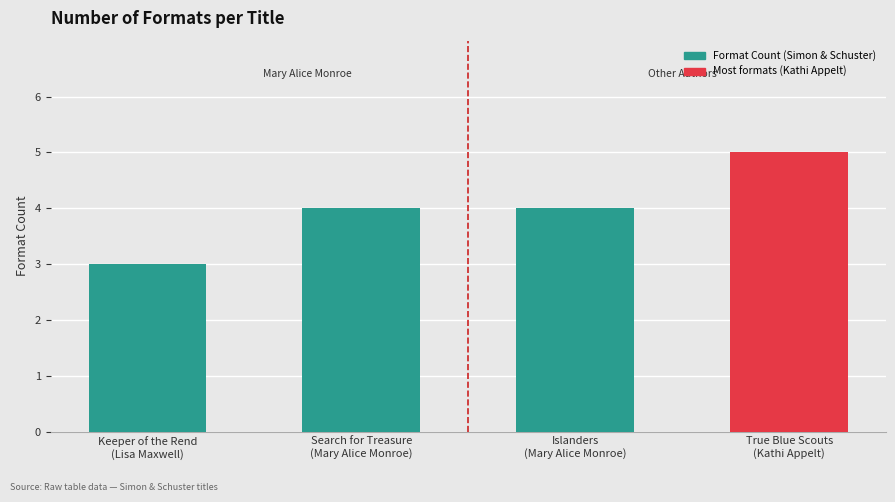

What is the smallest value displayed?

3